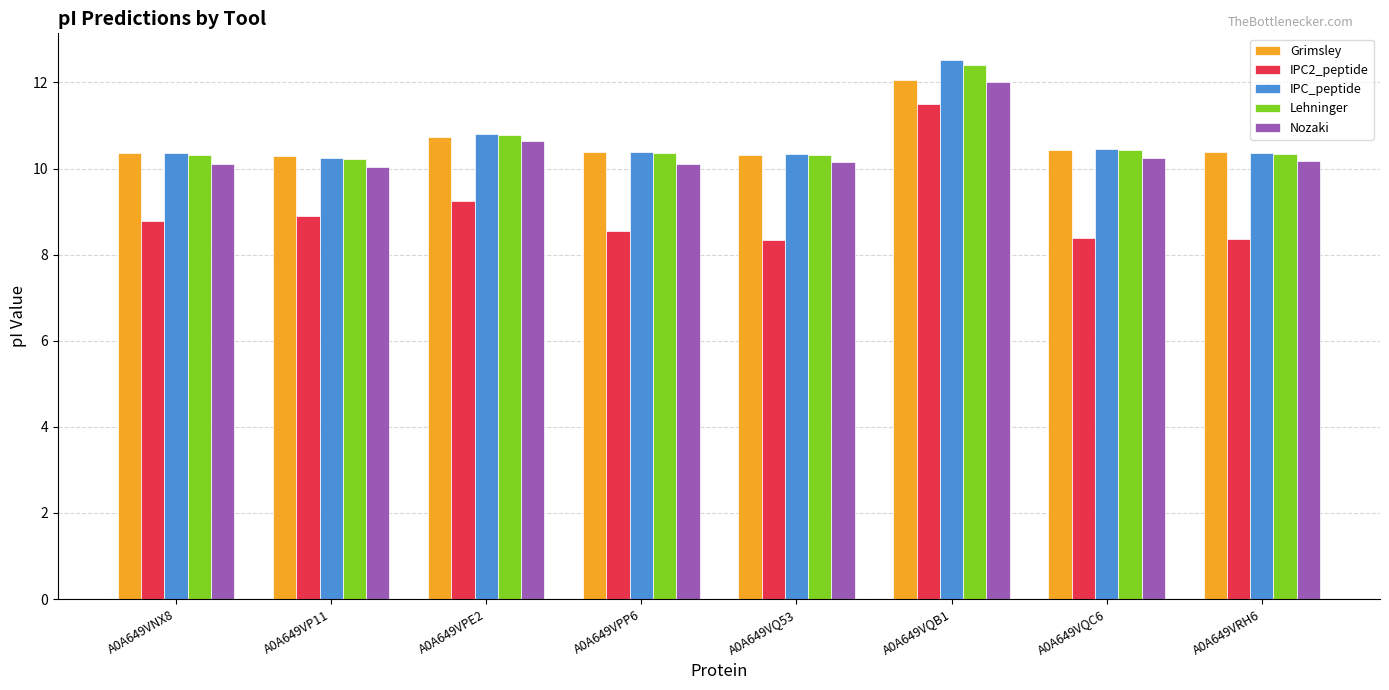

Is it true that Lehninger equals 10.3 at A0A649VNX8?

True